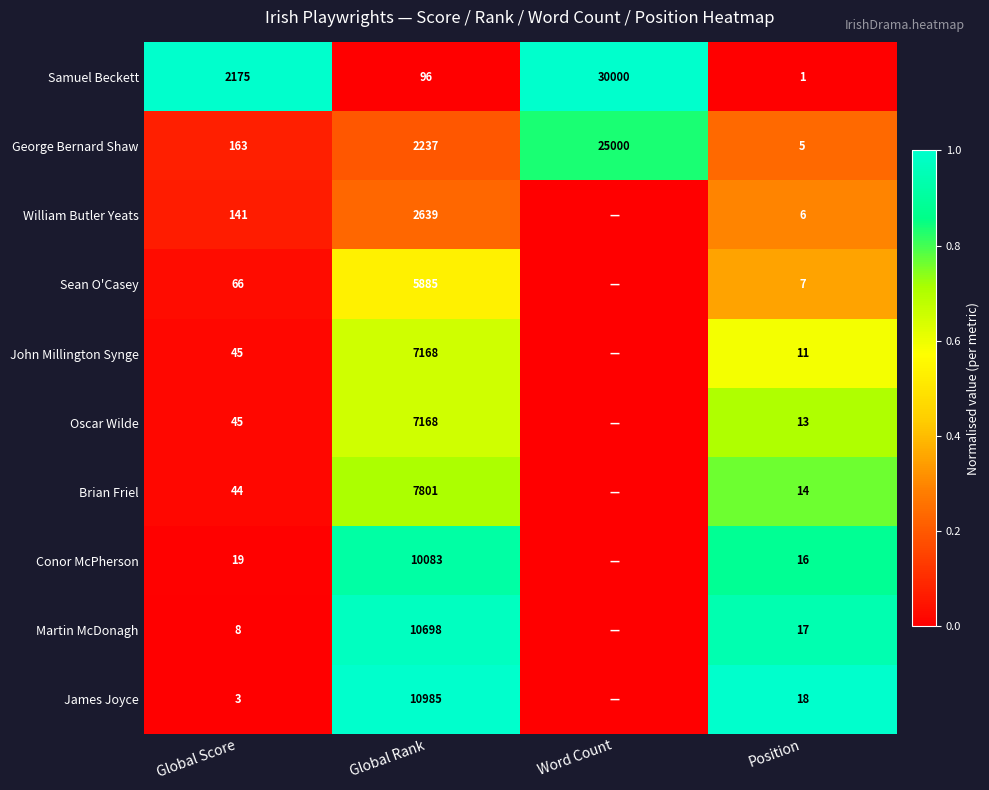

Which category has the highest value in the Samuel Beckett series?

Word Count